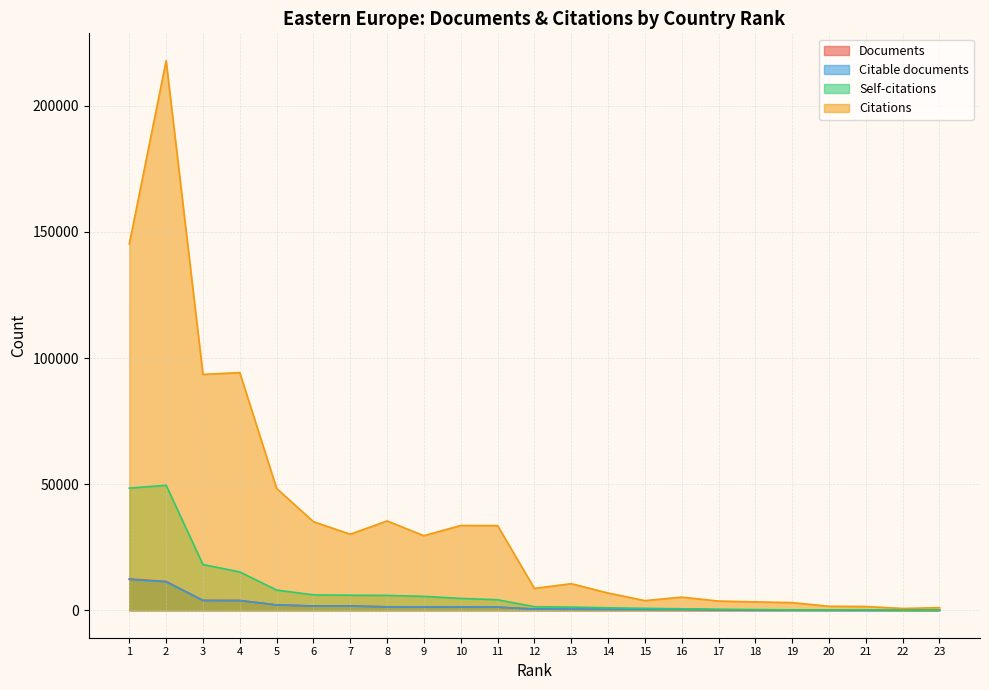

Which category has the highest value across all series?

2